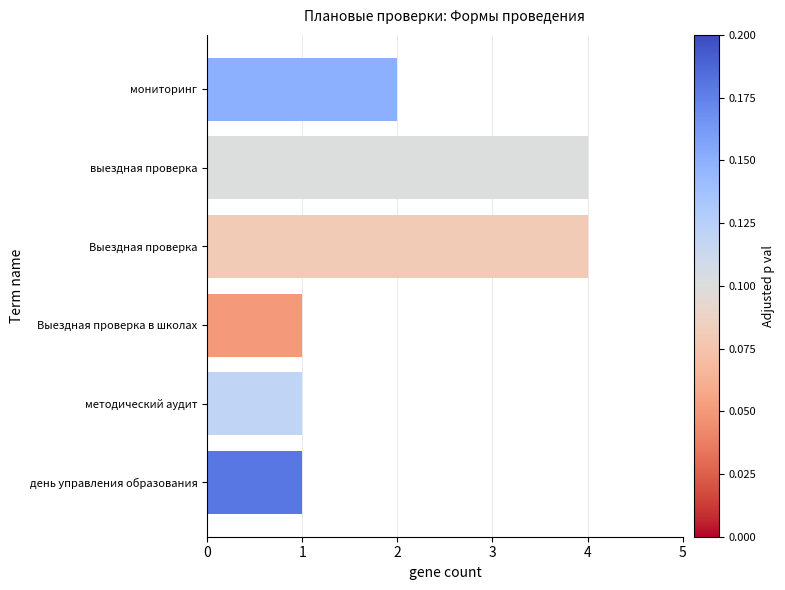

What is the maximum value shown in the chart?

4